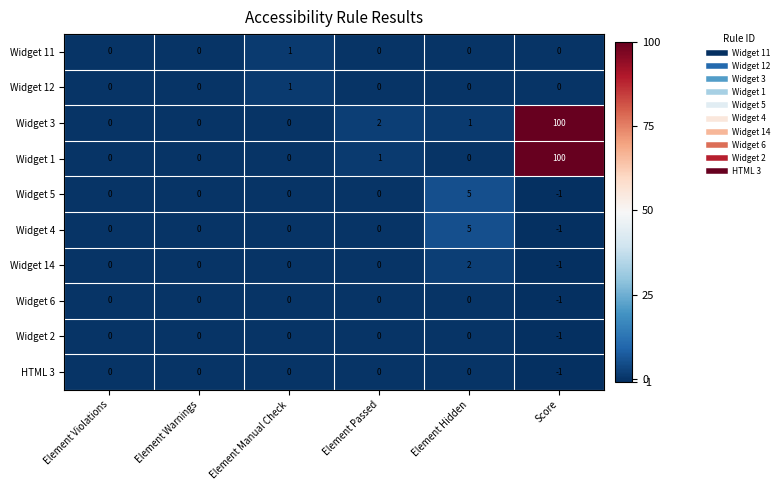

Which series has the largest total across all categories?

Widget 3